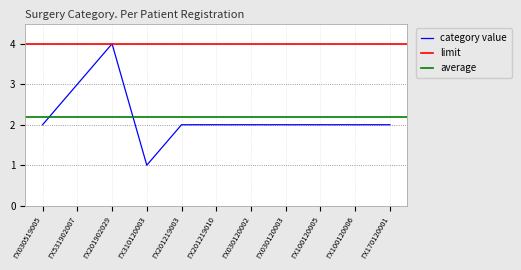

What is the label of the 10th point from the left?

ΓΧ100120006